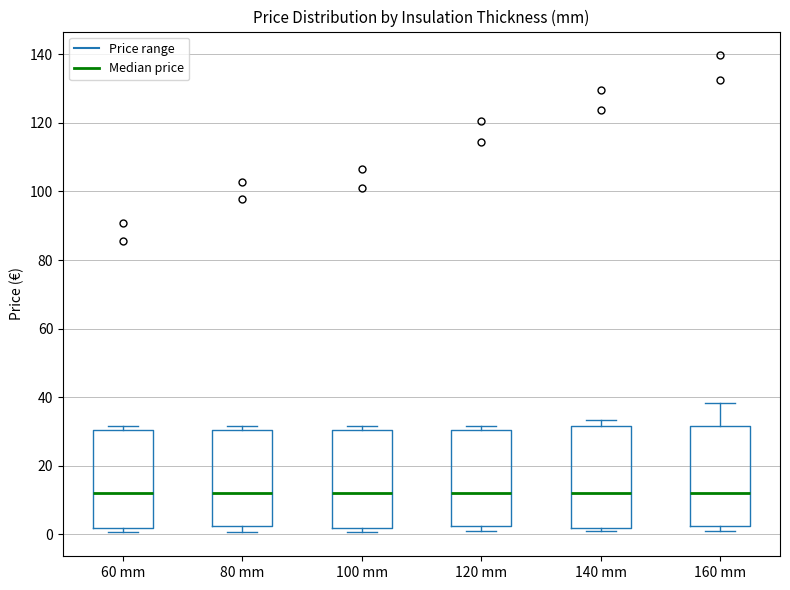

Reading left to right, read every box against the y-axis: the position of its median line, the range the box covers, and the ends of its whiskers. The values are not printed on the chart, so give them approximately, as read against the axis.

60 mm: median 12, box 2 to 30, whiskers 0 to 32
80 mm: median 12, box 2 to 30, whiskers 0 to 32
100 mm: median 12, box 2 to 30, whiskers 0 to 32
120 mm: median 12, box 2 to 30, whiskers 2 (just below the box's lower edge) to 32
140 mm: median 12, box 2 to 32, whiskers 2 (just below the box's lower edge) to 34
160 mm: median 12, box 2 to 32, whiskers 2 (just below the box's lower edge) to 38